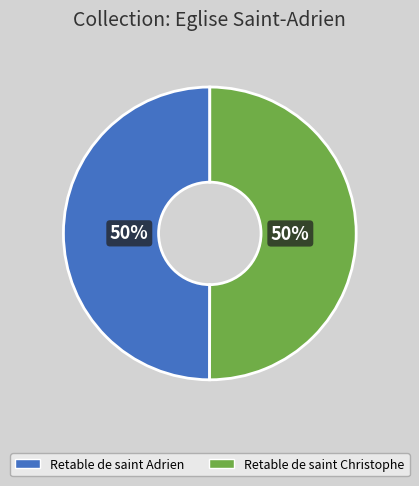

Count the number of slices in the pie.

2